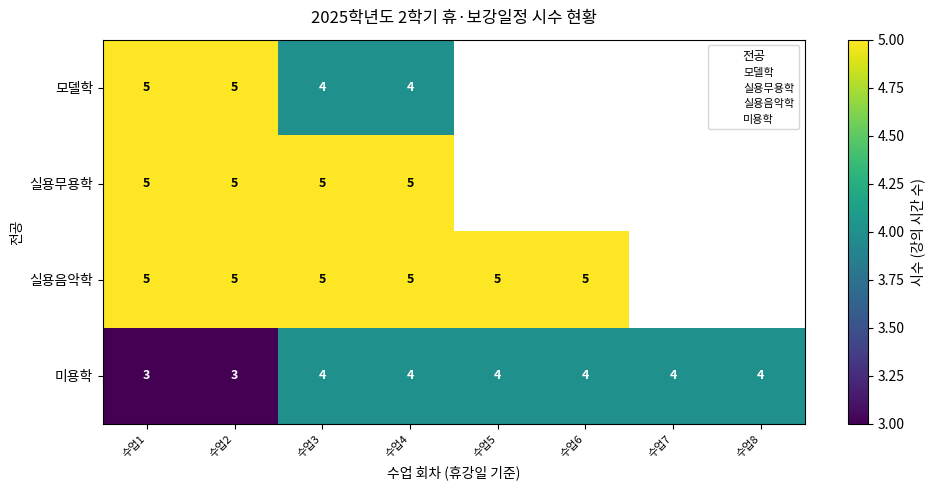

At which label is 모델학 closest to 4?

수업3